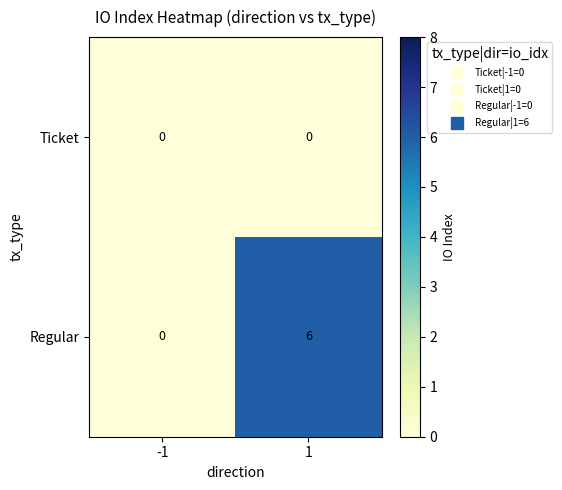

What is the sum of the Regular values at -1 and 1?

6